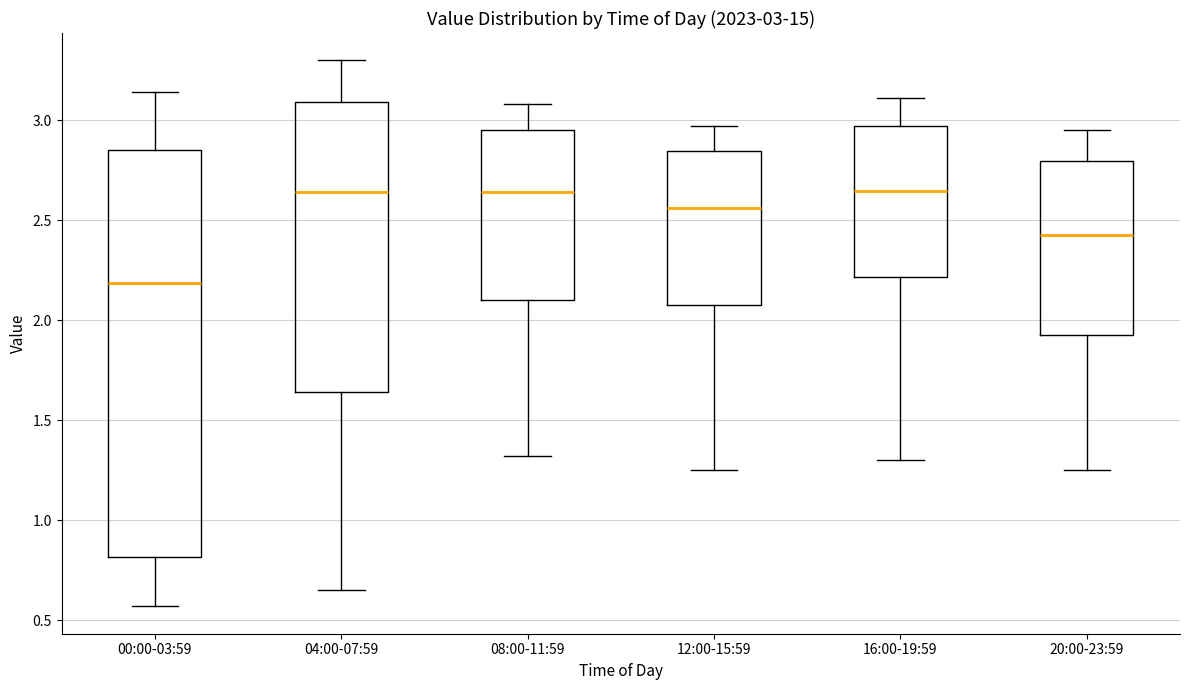

Which box's median line is the lowest?

00:00-03:59